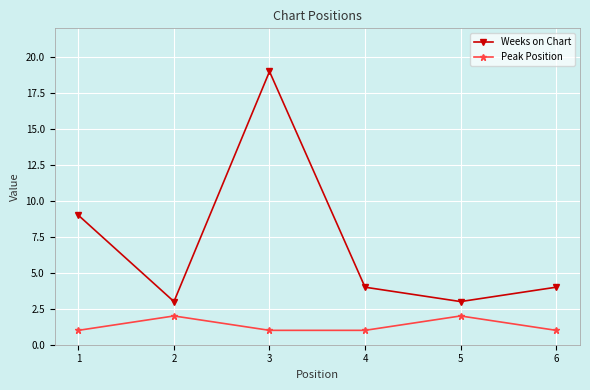

Which series changed the most between 3 and 5?

Weeks on Chart